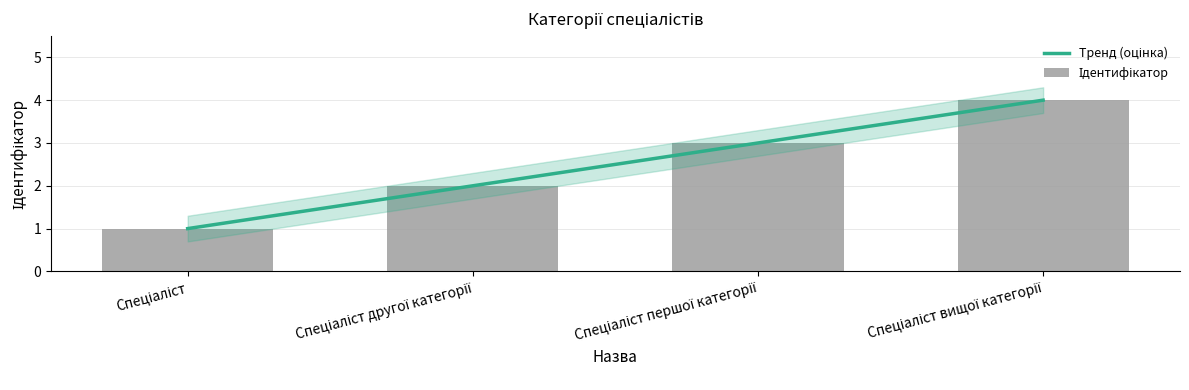

What is the ratio of the value at Спеціаліст вищої категорії to the value at Спеціаліст?

4.0